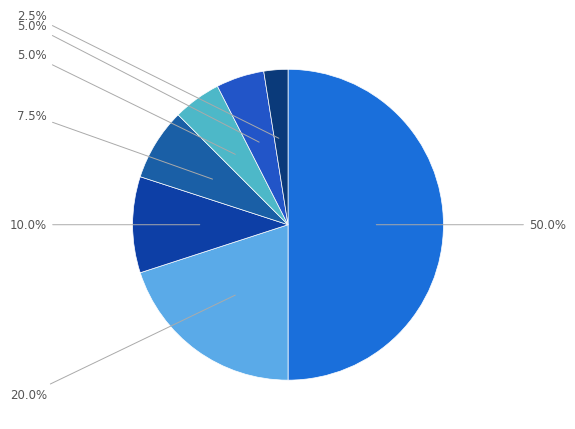

How many segments does this pie chart have?

7